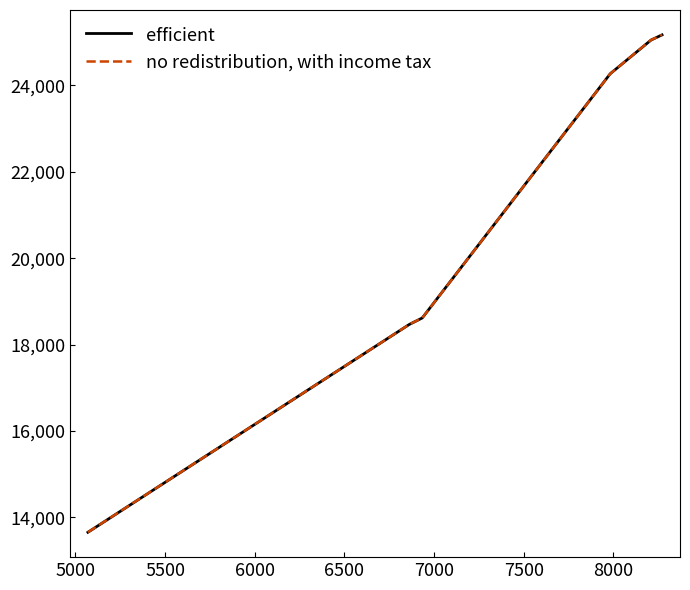

Rank the series by their average value, from lowest to highest.

efficient, no redistribution, with income tax